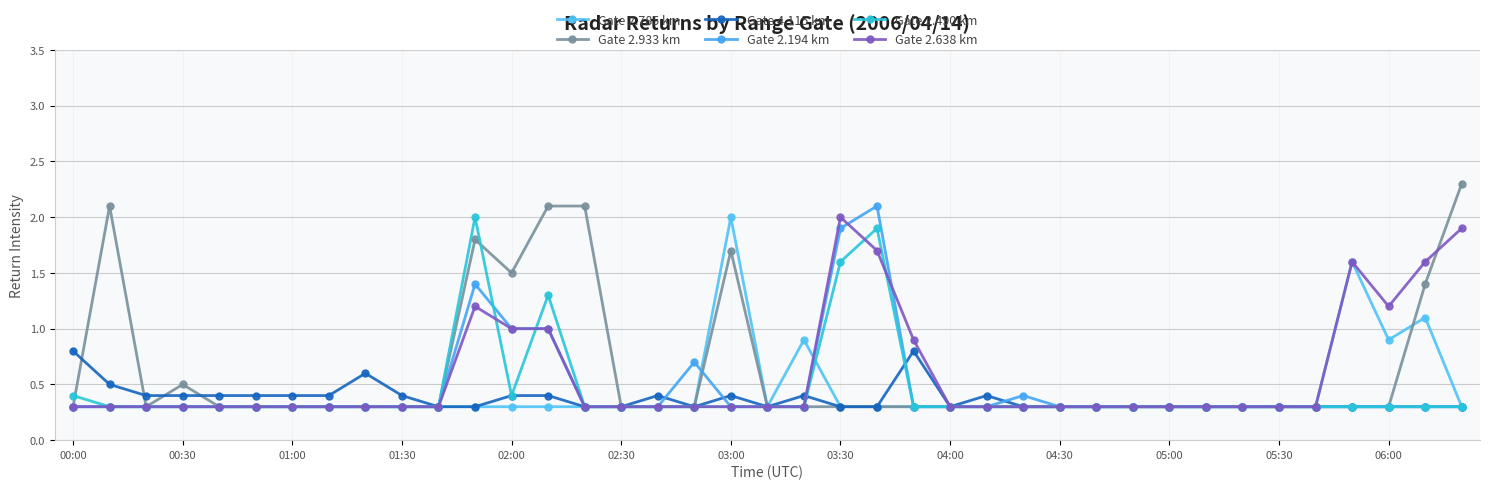

Count the number of data series in this chart.

6